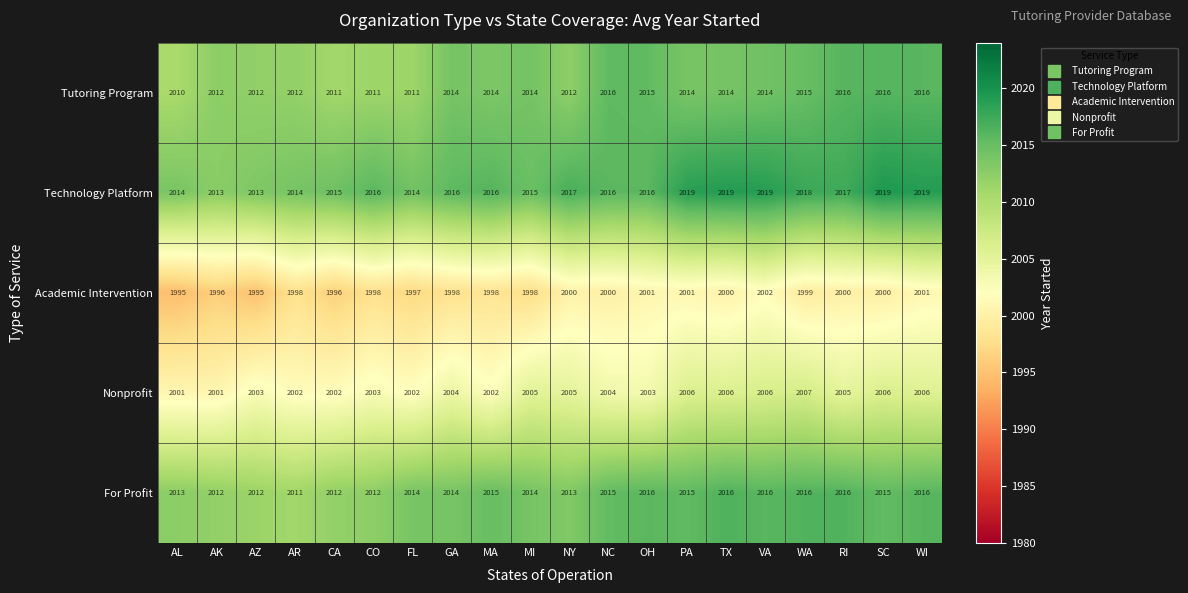

The For Profit series shows 547 at SC. True or false?

False